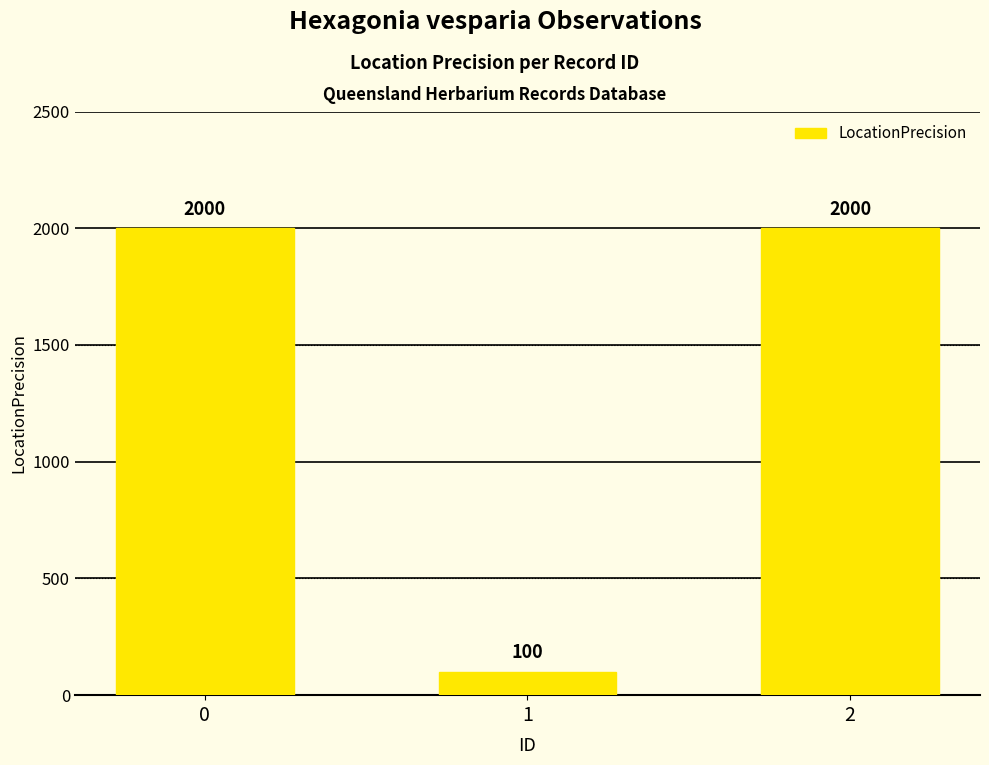

What is the value of the 1st bar from the left?

2000